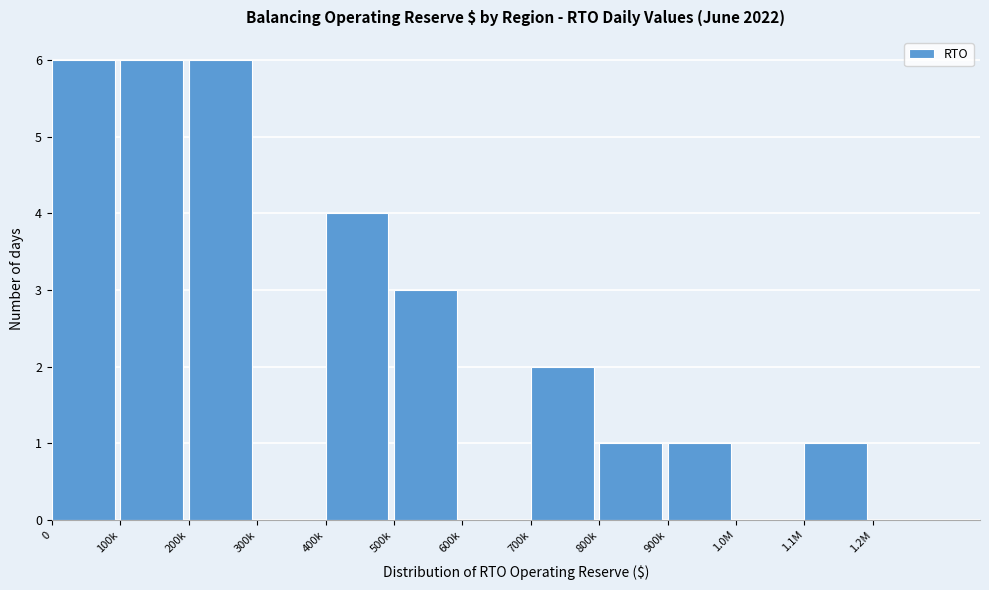

Reading right to left, what are all the values shown in this chart?

1.2M=0	1.1M=1	1.0M=0	900k=1	800k=1	700k=2	600k=0	500k=3	400k=4	300k=0	200k=6	100k=6	0=6